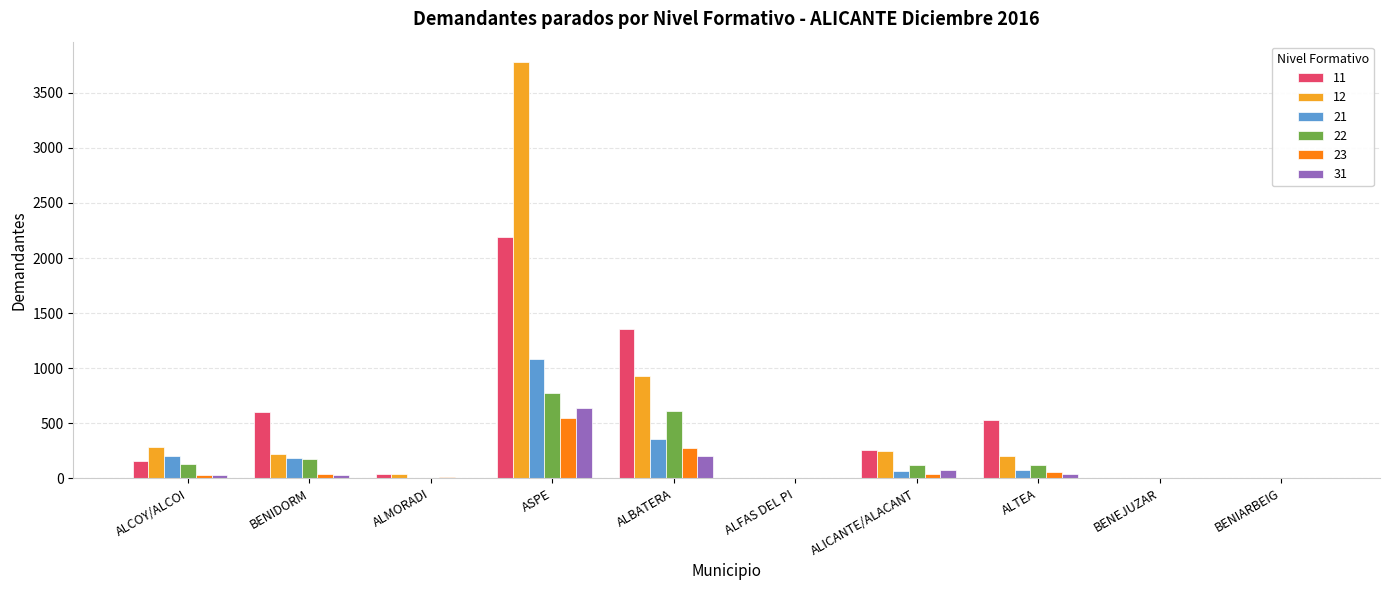

What is the average value of the 23 series?

100